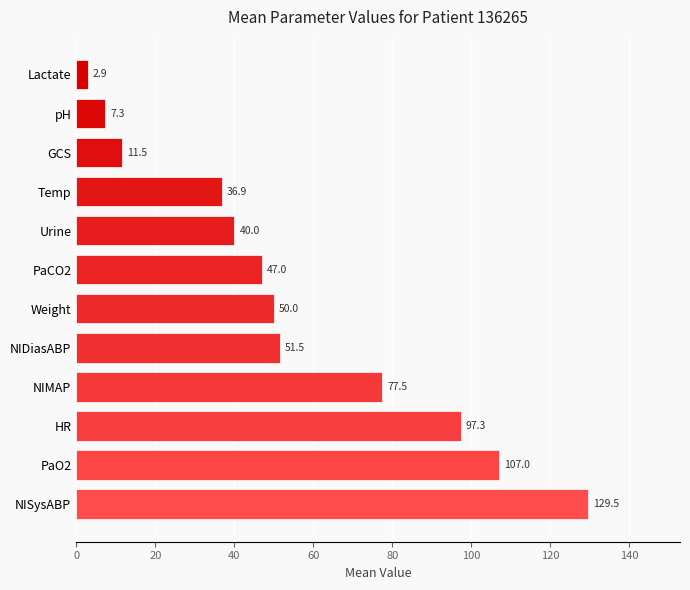

What is the difference between the second highest and minimum values?

104.1